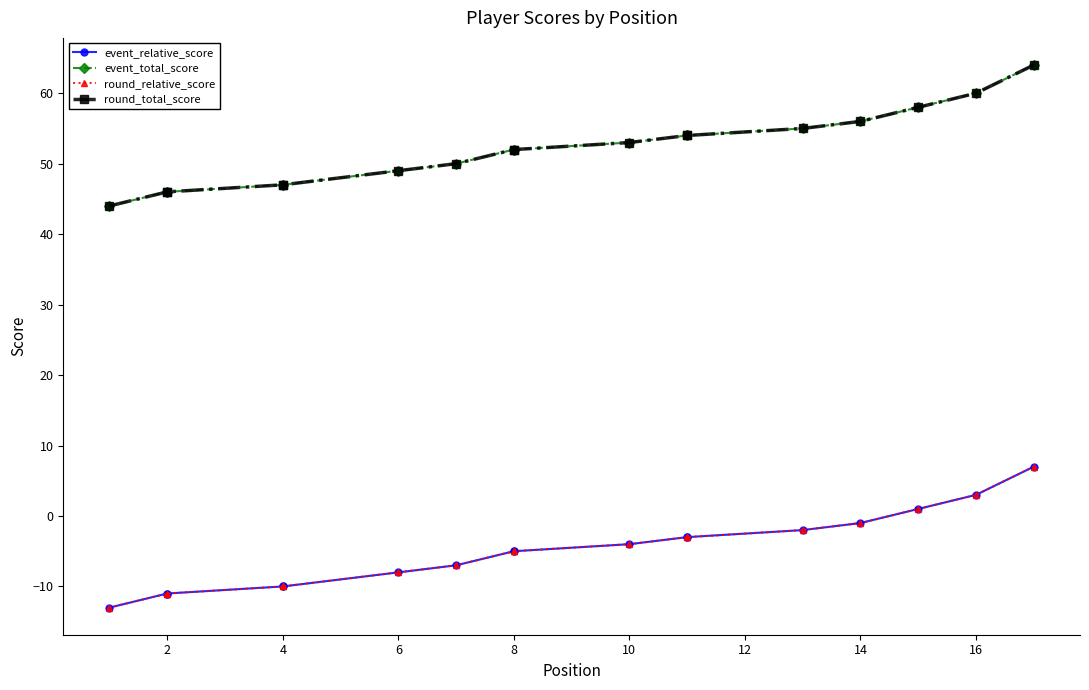

Rank the series at 12 from lowest to highest value.

event_relative_score, round_relative_score, event_total_score, round_total_score